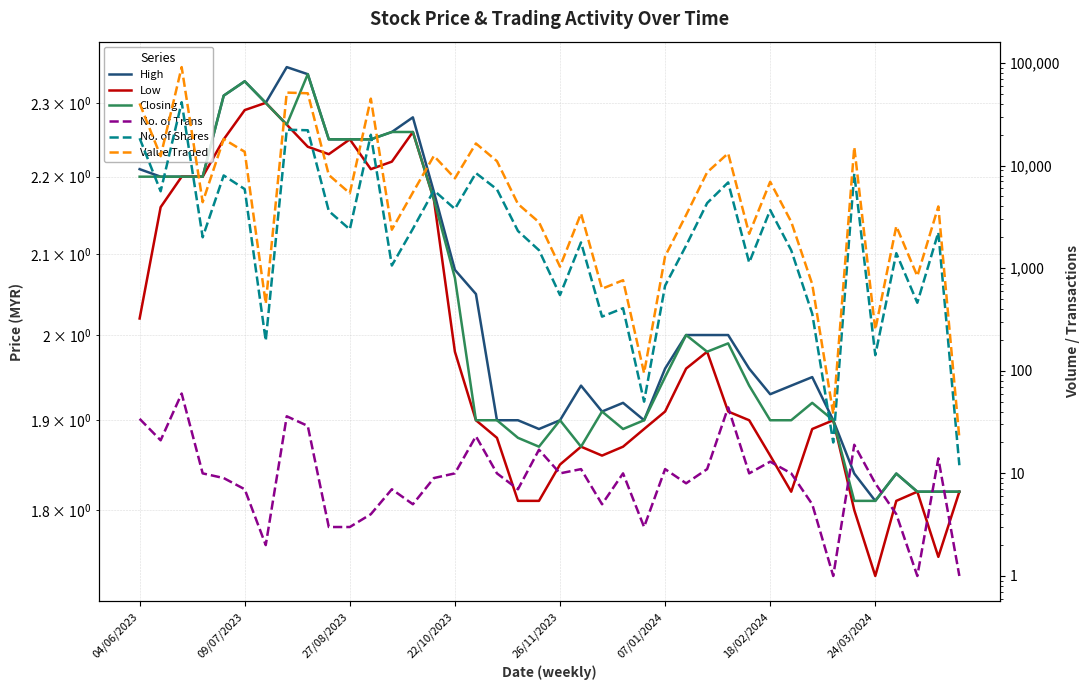

Which series has the largest range (max minus min)?

Value Traded